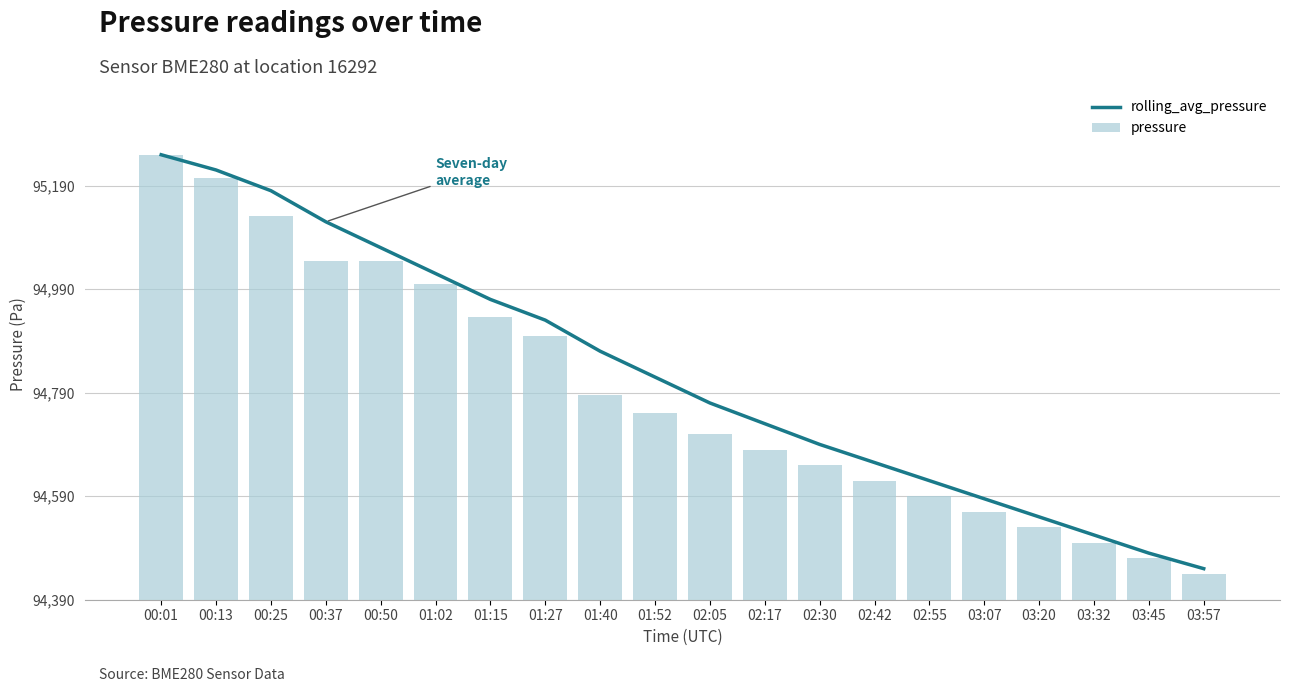

Which series has the widest spread of values?

pressure